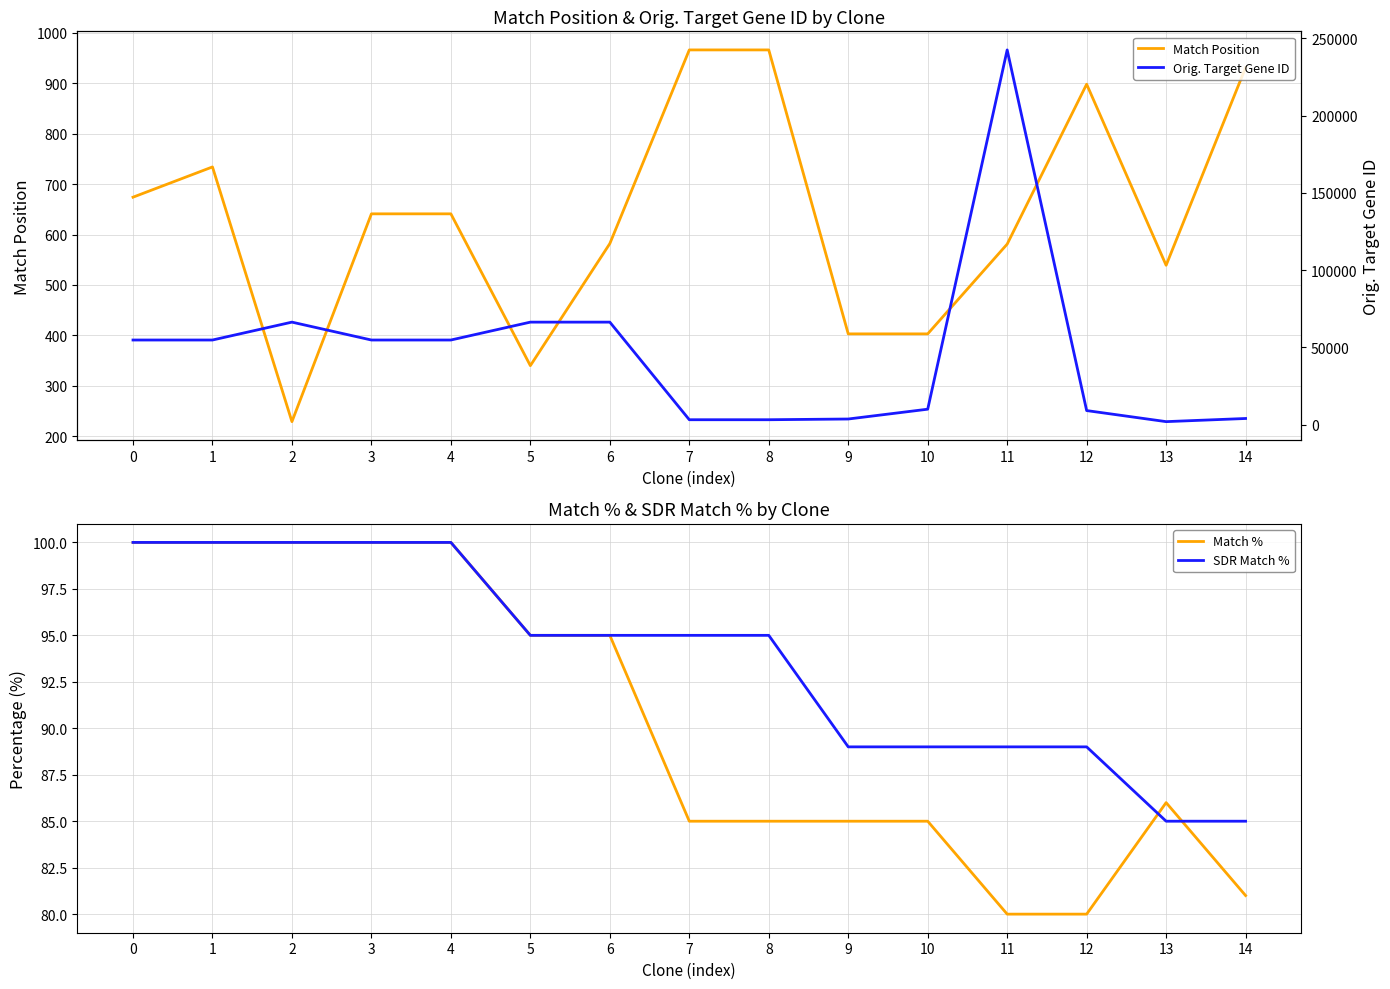

Is it true that SDR Match % equals 100 at 2?

True